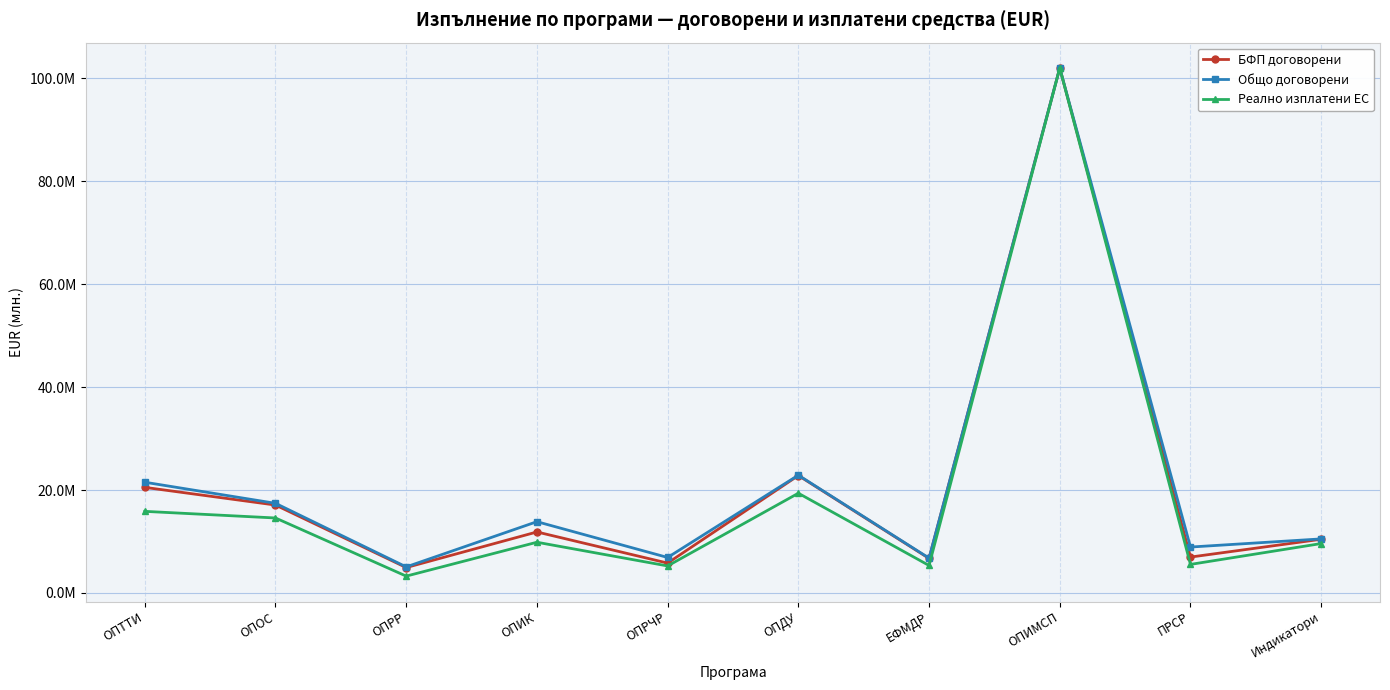

Rank the series by their maximum value, from lowest to highest.

БФП договорени, Общо договорени, Реално изплатени ЕС